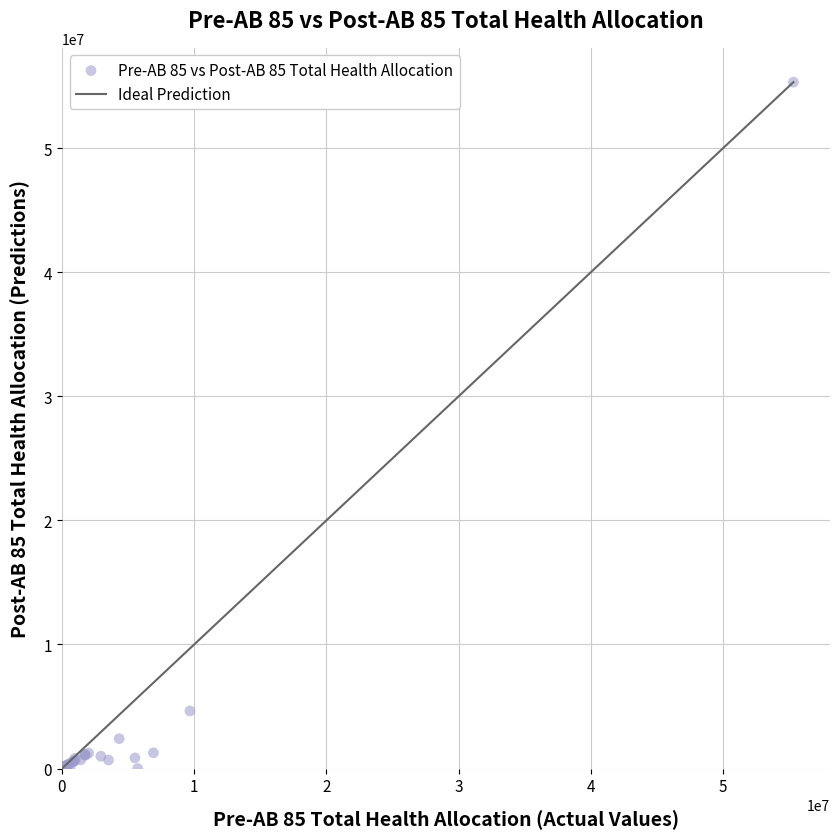

What Y value in the scatter plot is closest to 27656306?

4642659.8